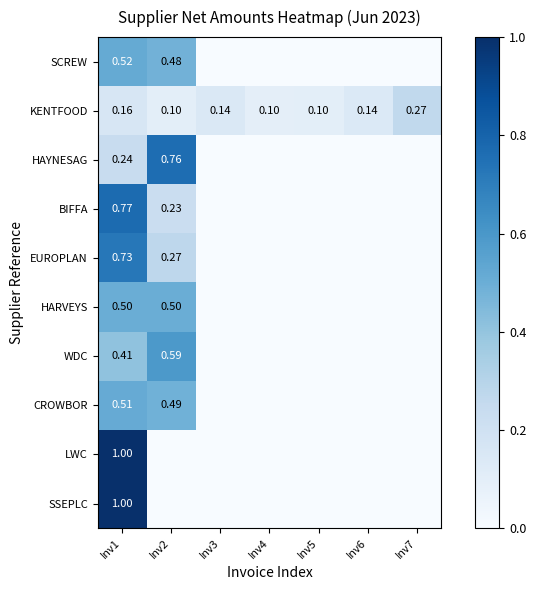

At which category is the sum across all series the highest?

Inv1